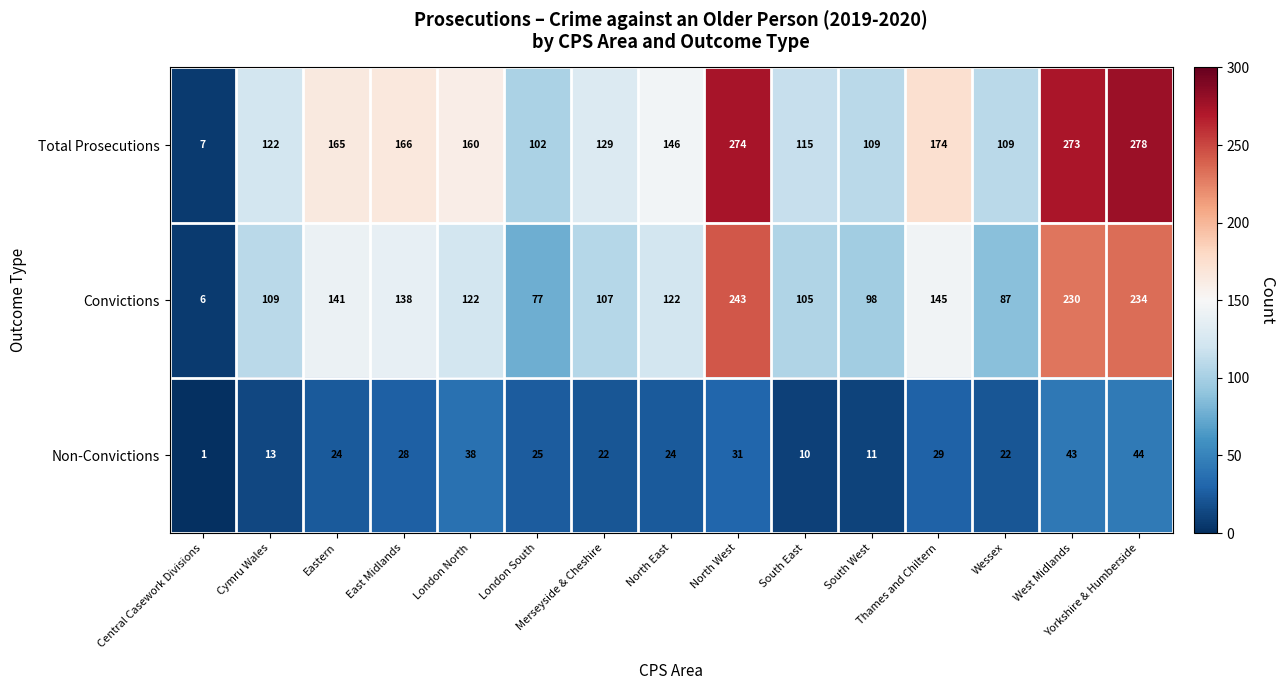

Which series has the largest range (max minus min)?

Total Prosecutions